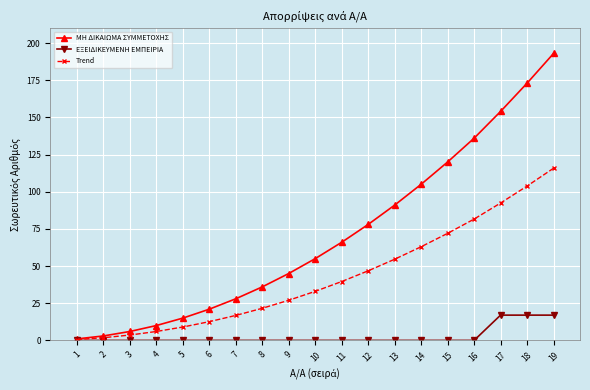

How many values in the ΜΗ ΔΙΚΑΙΩΜΑ ΣΥΜΜΕΤΟΧΗΣ series are below 55?

9